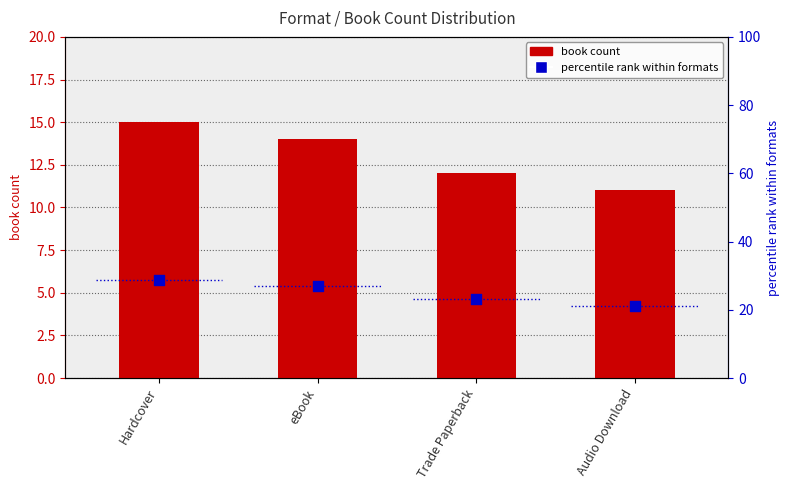

Which series reaches the minimum Y coordinate?

book count